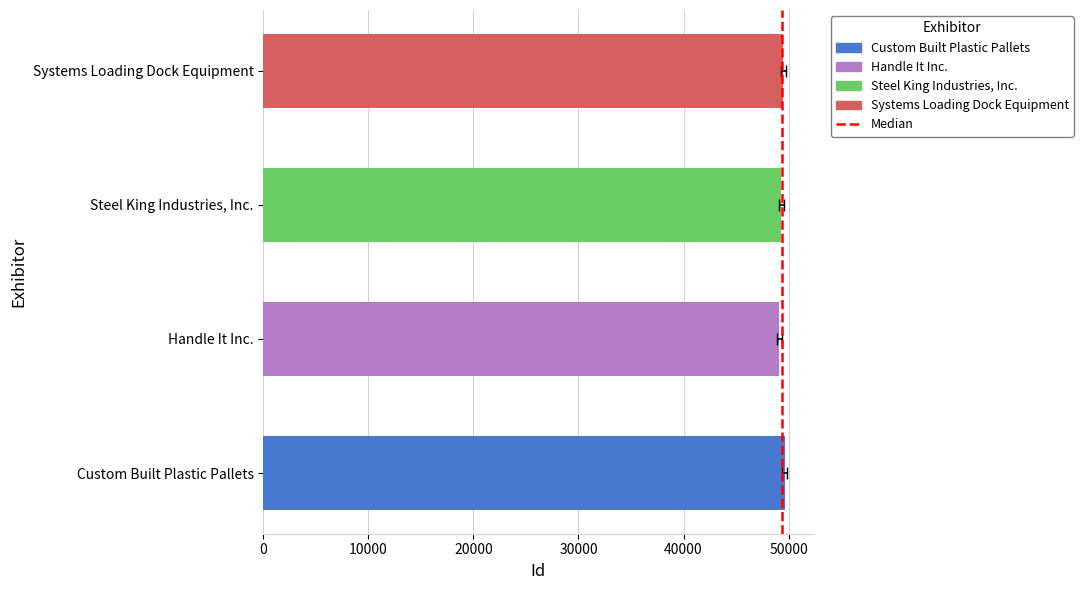

Rank the categories by value from highest to lowest.

Custom Built Plastic Pallets, Systems Loading Dock Equipment, Steel King Industries, Inc., Handle It Inc.